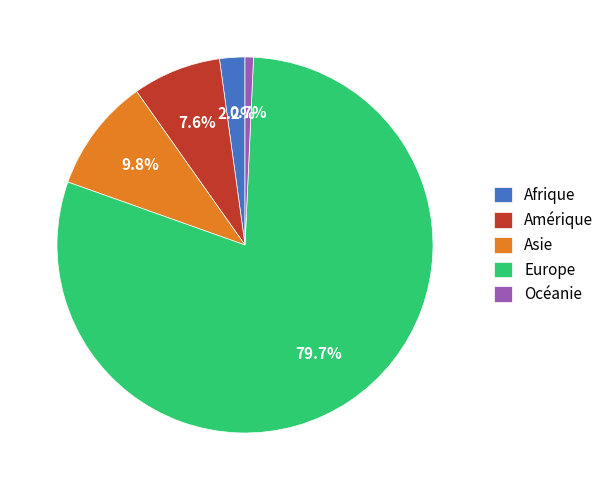

Which category accounts for the majority?

Europe